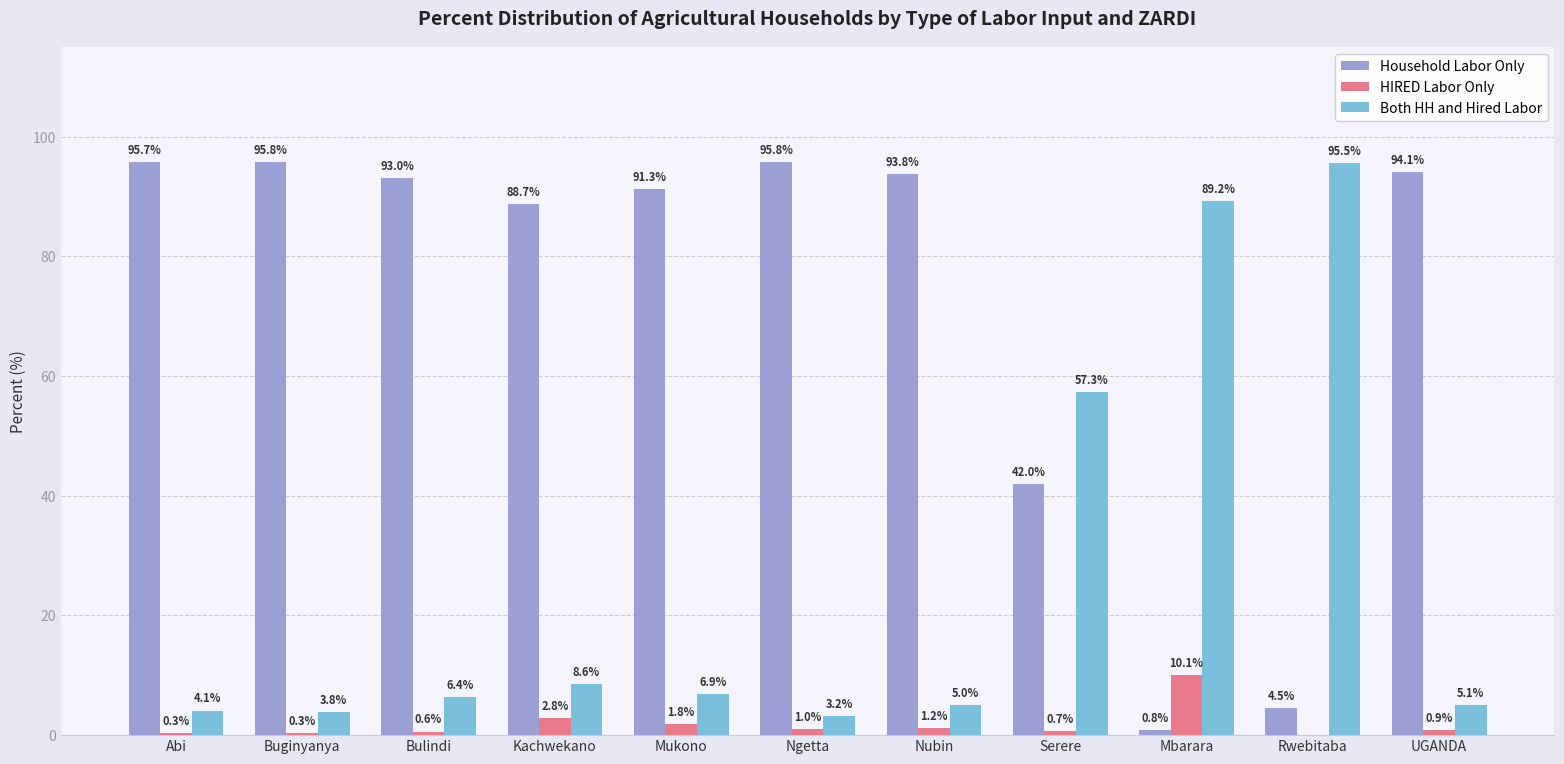

What are all the series names shown in the legend?

Household Labor Only, HIRED Labor Only, Both HH and Hired Labor